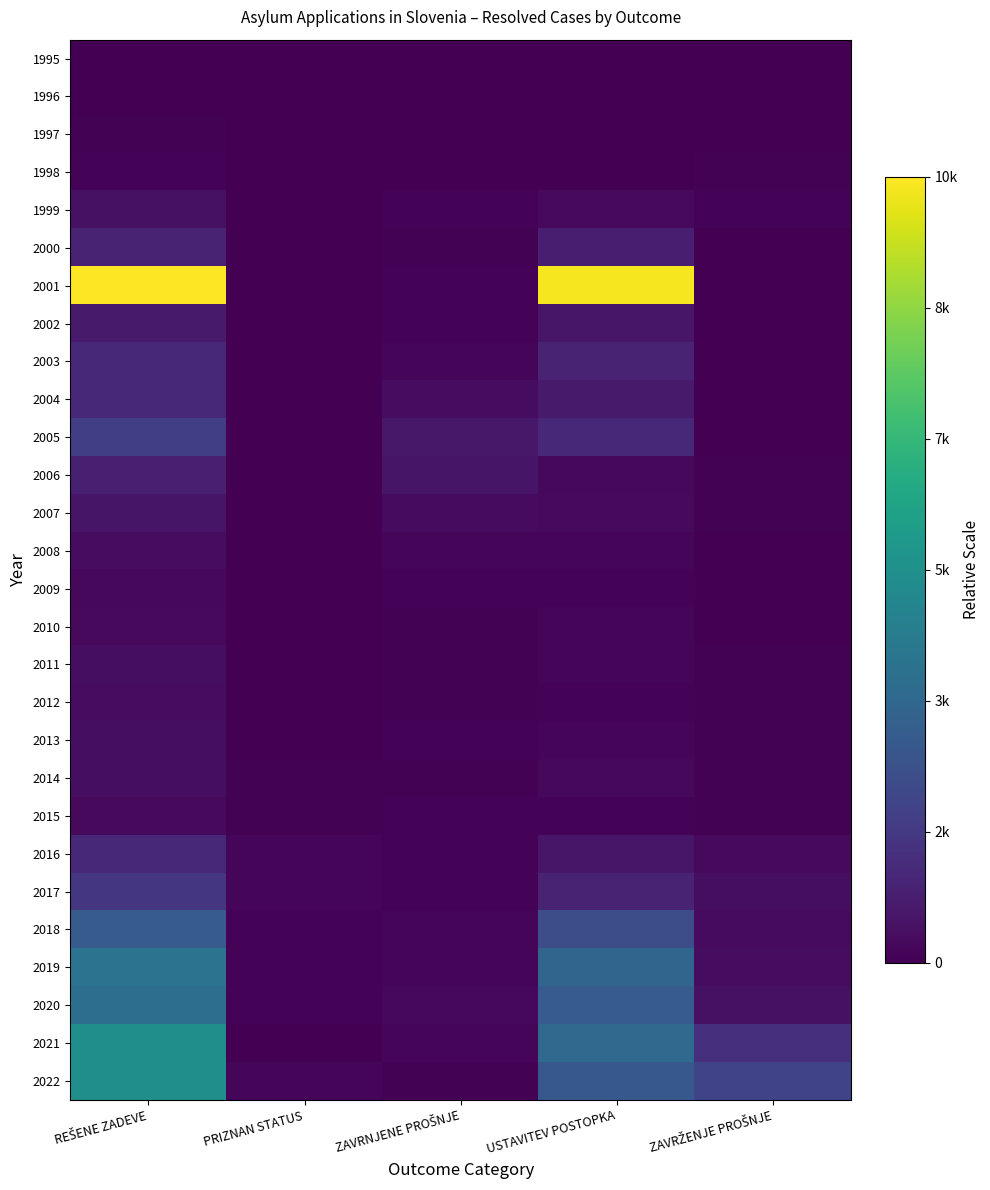

At REŠENE ZADEVE, list the series in order from smallest to largest.

1995, 1996, 1997, 1998, 2009, 2010, 2015, 2008, 2012, 2014, 2013, 2011, 1999, 2007, 2002, 2006, 2000, 2004, 2016, 2003, 2017, 2005, 2018, 2020, 2019, 2022, 2021, 2001